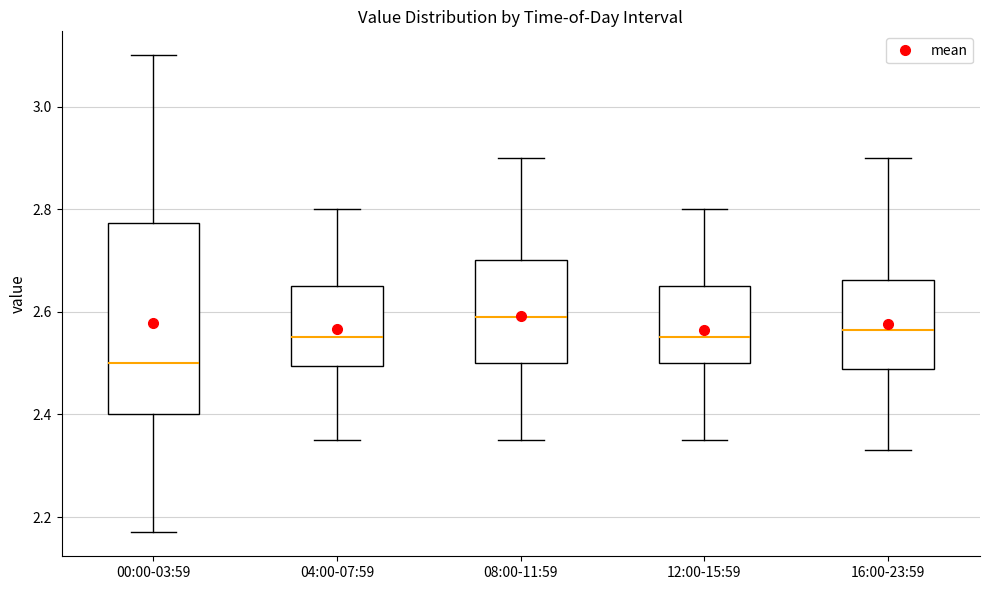

Reading left to right, read every box against the y-axis: the position of its median line, the range the box covers, and the ends of its whiskers. The values are not printed on the chart, so give them approximately, as read against the axis.

00:00-03:59: median 2.50, box 2.40 to 2.78, whiskers 2.18 to 3.10
04:00-07:59: median 2.56, box 2.50 to 2.66, whiskers 2.36 to 2.80
08:00-11:59: median 2.60, box 2.50 to 2.70, whiskers 2.36 to 2.90
12:00-15:59: median 2.56, box 2.50 to 2.66, whiskers 2.36 to 2.80
16:00-23:59: median 2.56, box 2.48 to 2.66, whiskers 2.34 to 2.90